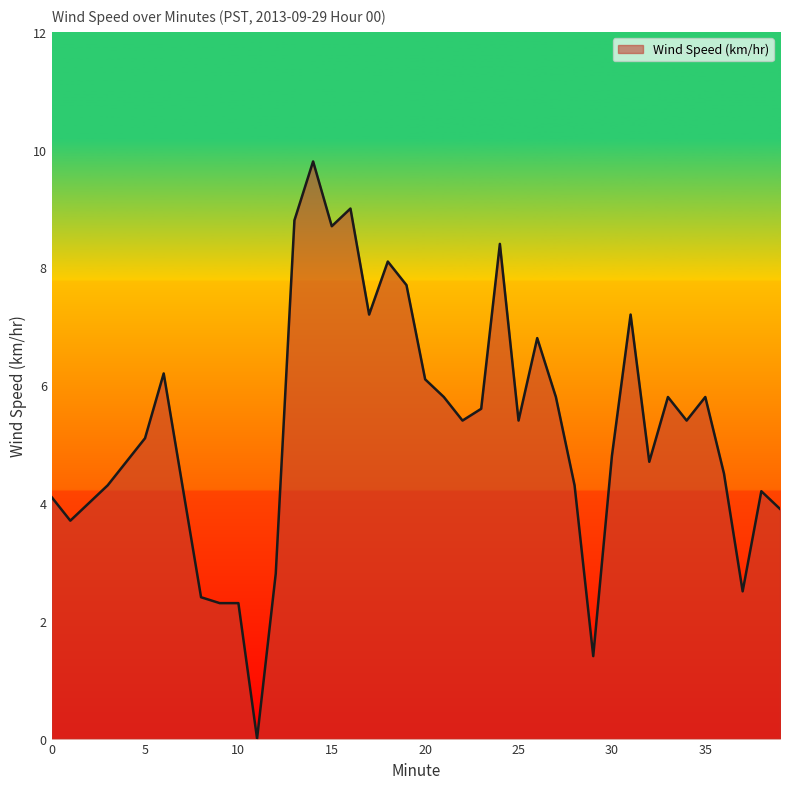

What is the maximum value shown in the chart?

9.8